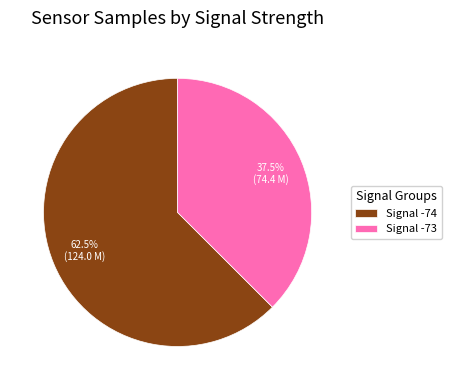

Which has a higher value, Signal -73 or Signal -74?

Signal -74